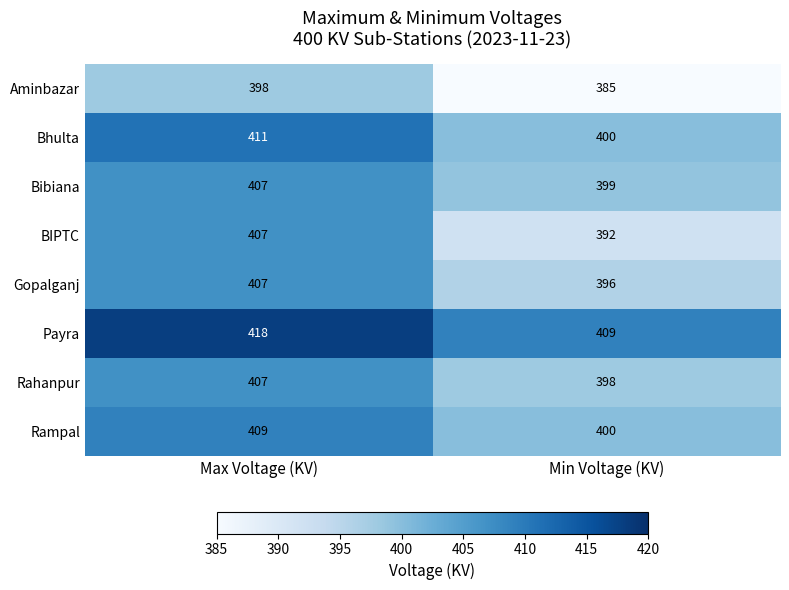

What is the spread (max minus min) of values at Min Voltage (KV)?

24